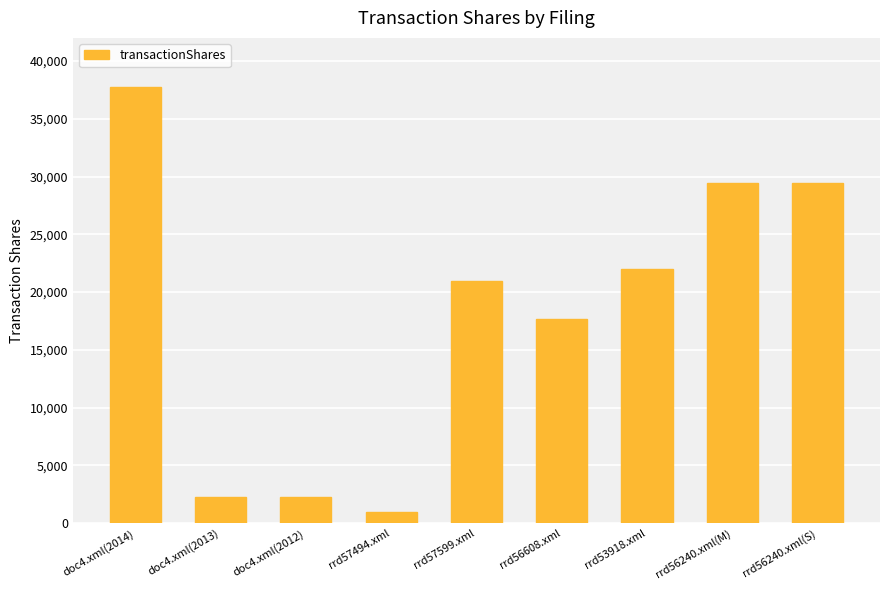

At which label does the data first exceed 20926?

doc4.xml(2014)